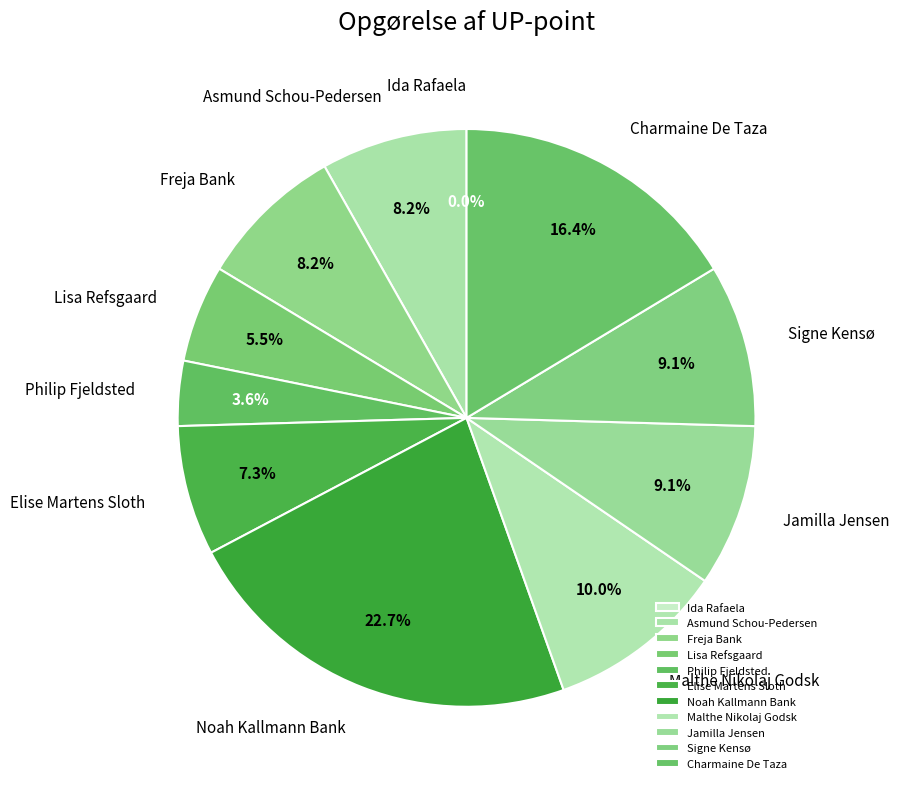

Which slice is the smallest?

Ida Rafaela